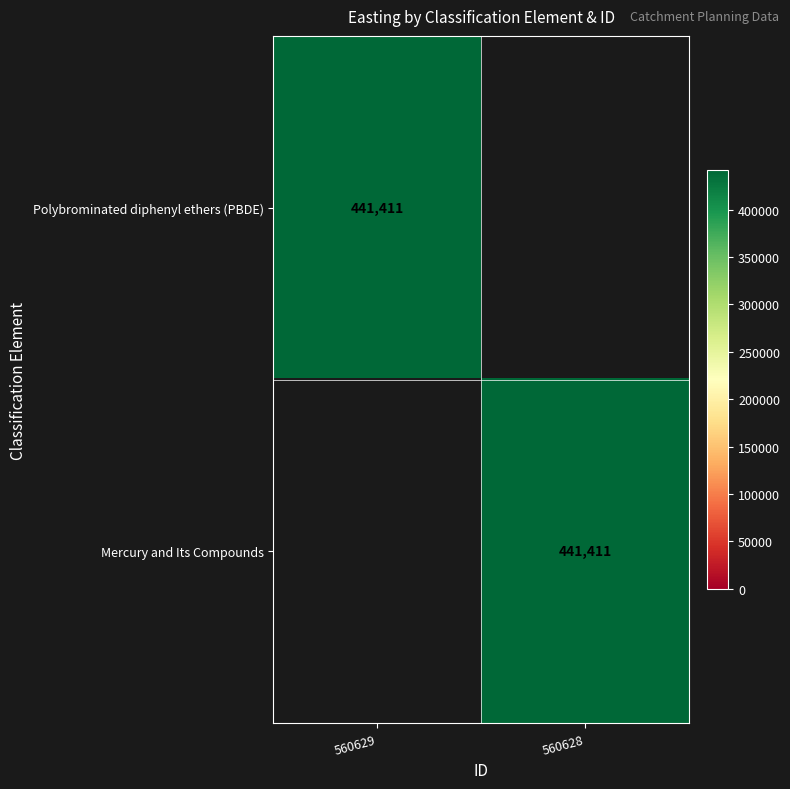

The value of Polybrominated diphenyl ethers (PBDE) at 560629 is 717262. True or false?

False